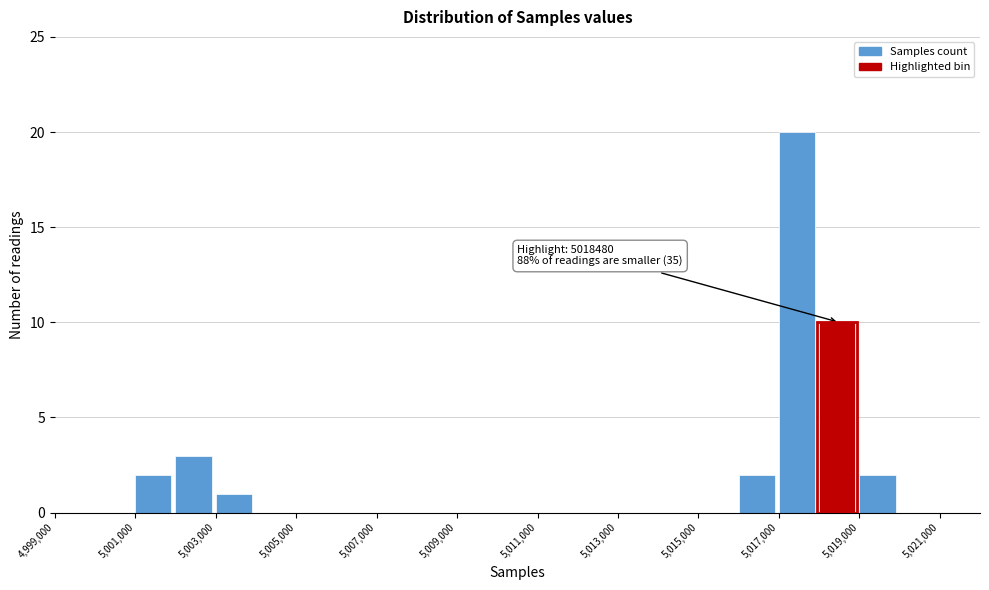

Which range on the x-axis has the tallest bar?

5017000 to 5018000